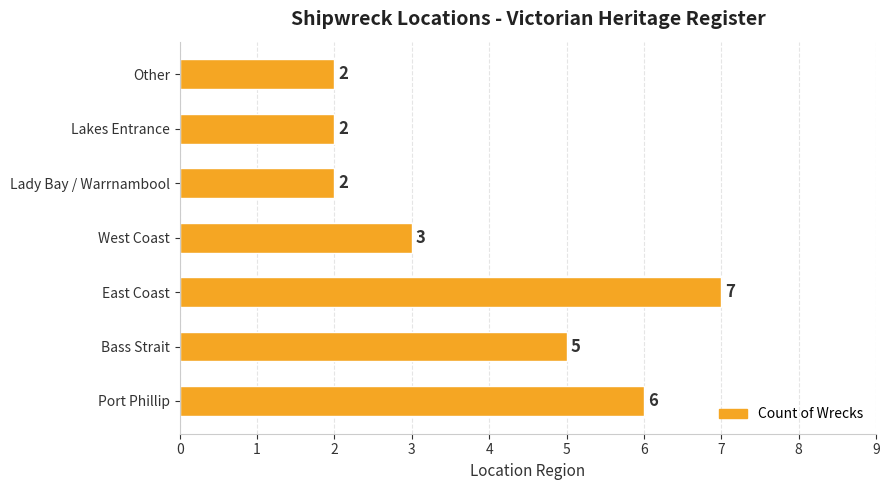

Approximately how many times larger is the value at Other compared to Lakes Entrance?

1.0